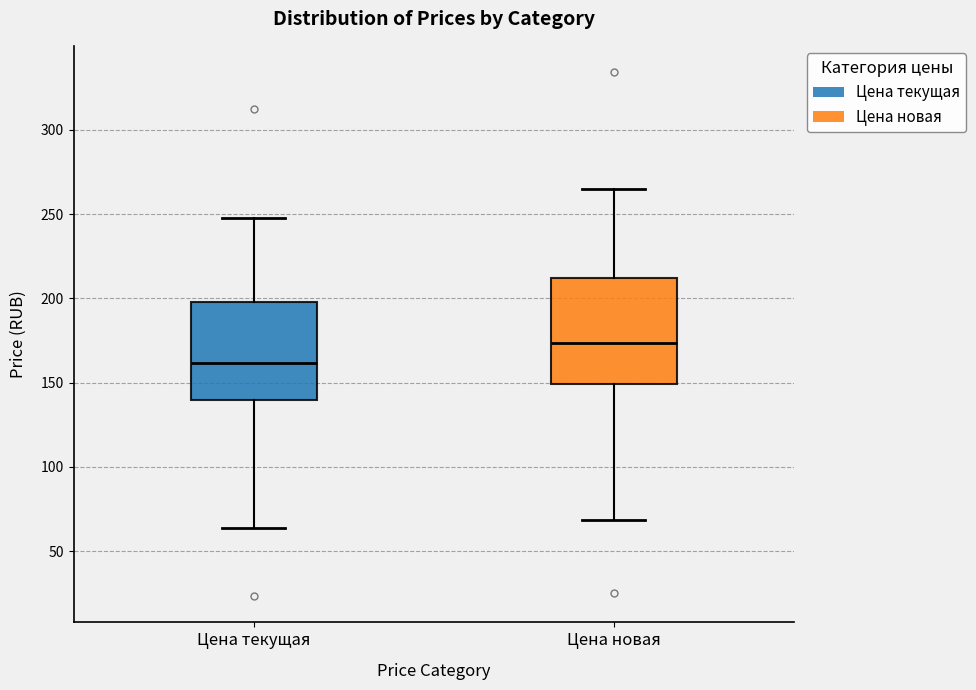

Reading left to right, read every box against the y-axis: the position of its median line, the range the box covers, and the ends of its whiskers. The values are not printed on the chart, so give them approximately, as read against the axis.

Цена текущая: median 160, box 140 to 200, whiskers 65 to 250
Цена новая: median 175, box 150 to 210, whiskers 70 to 265